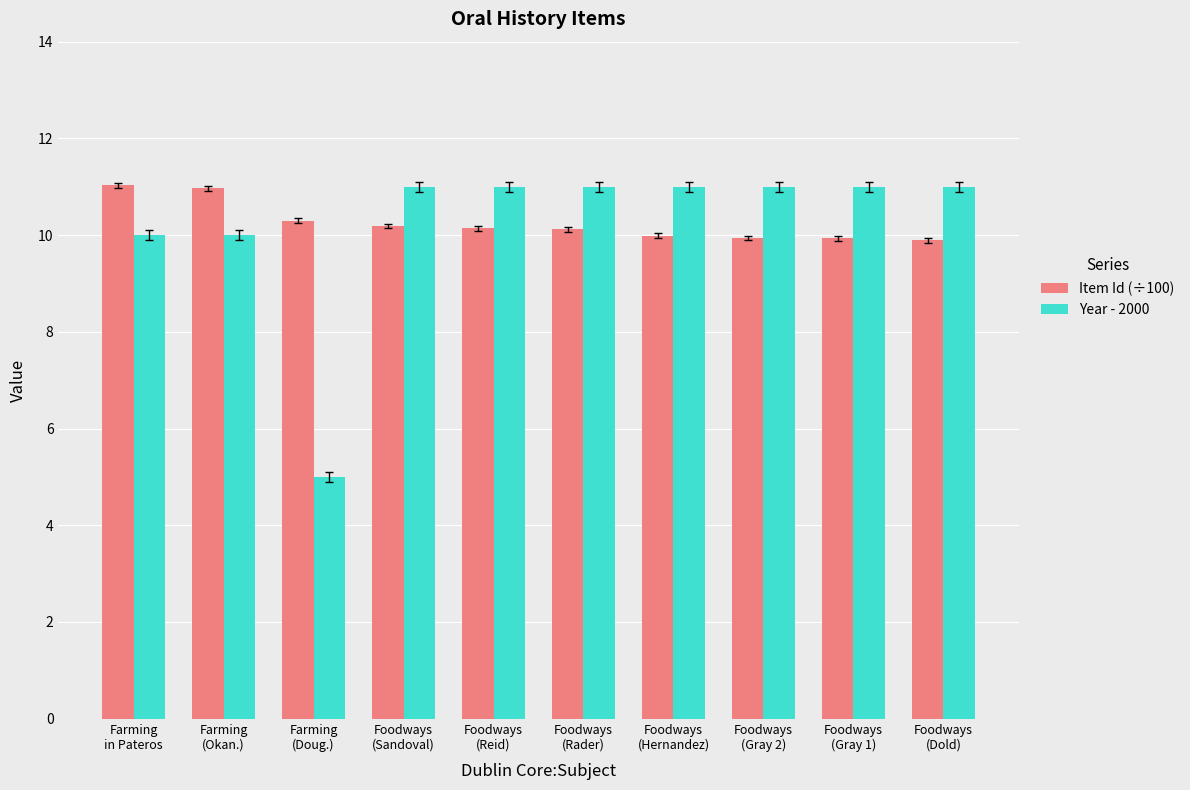

What is the difference between the maximum and minimum values in the Item Id (÷100) series?

1.1